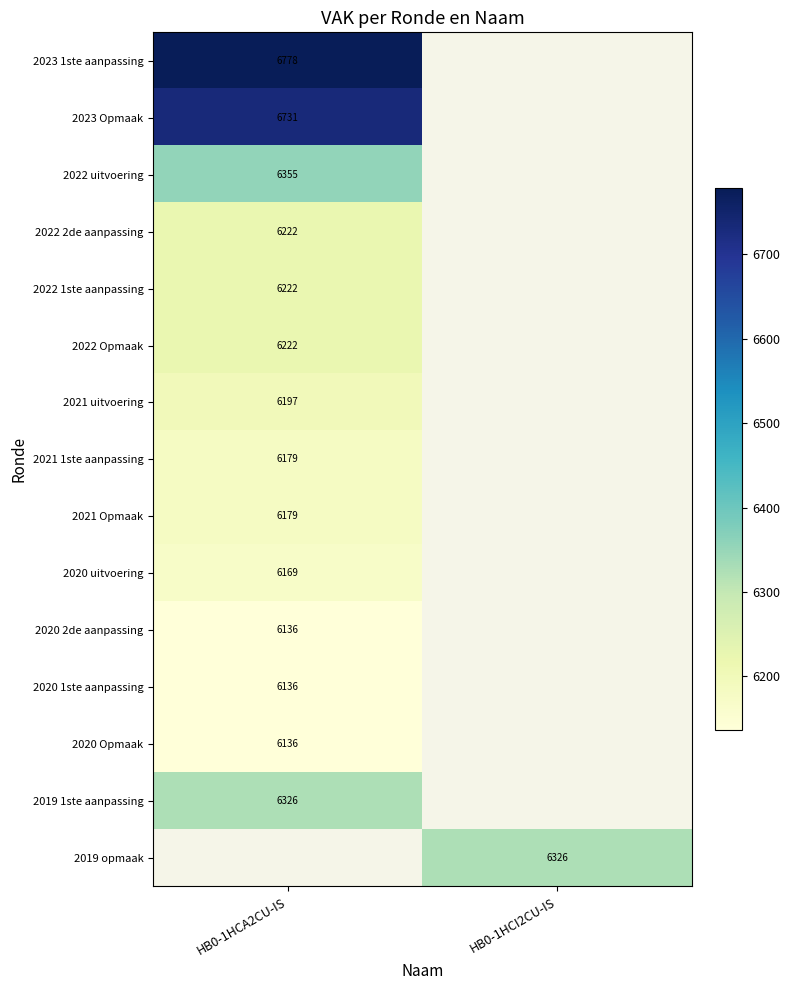

Is it true that 2019 opmaak equals 6326 at HB0-1HCI2CU-IS?

True